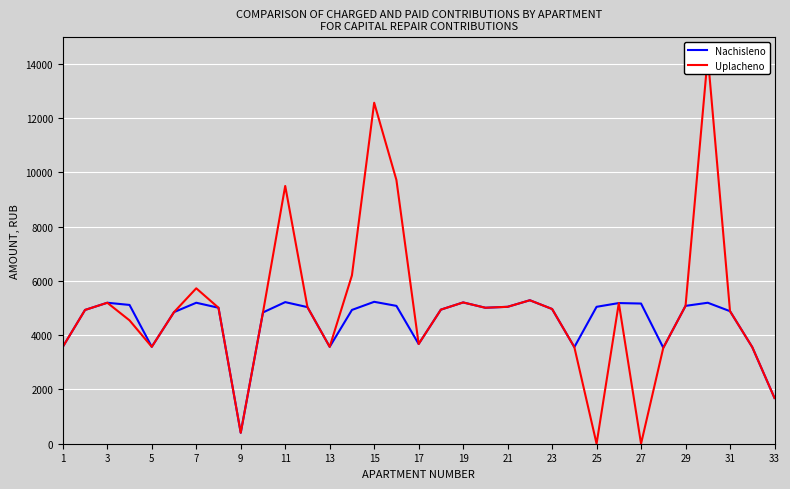

The value of Nachisleno at 23 is 6600.4. True or false?

False